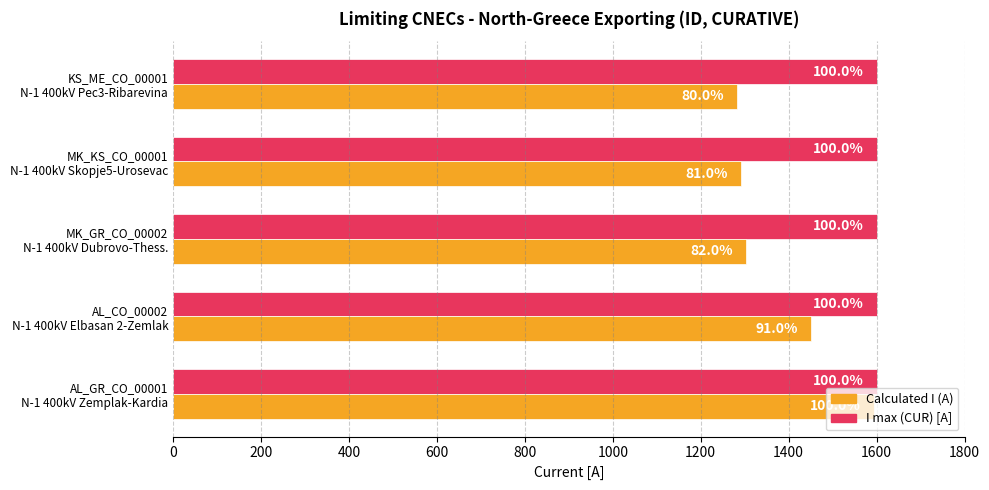

What are all the series names shown in the legend?

Calculated I (A), I max (CUR) [A]